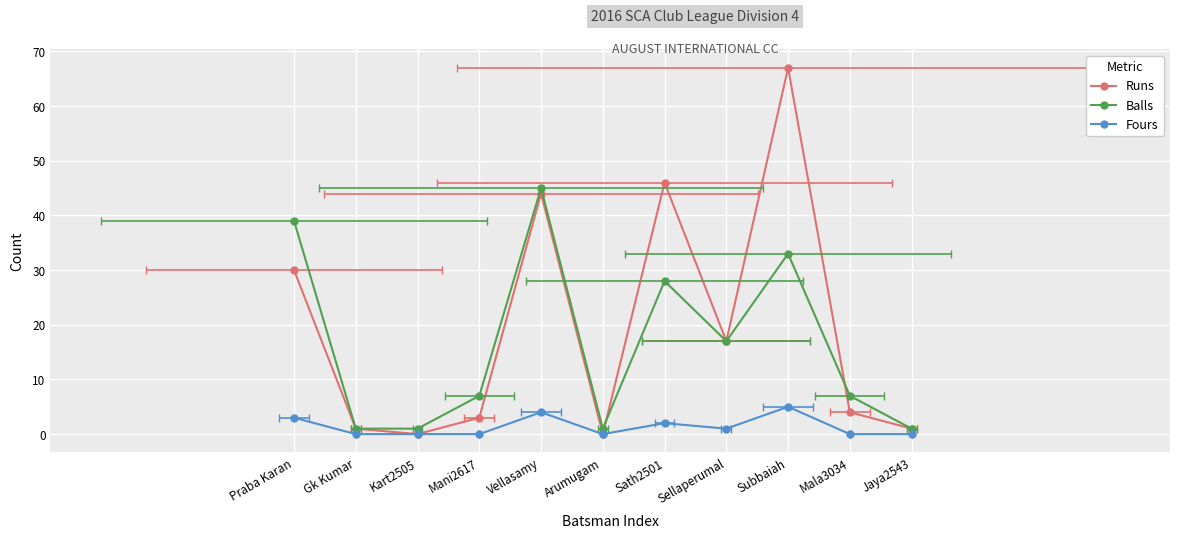

What is the label of the 1st point from the left?

Praba Karan